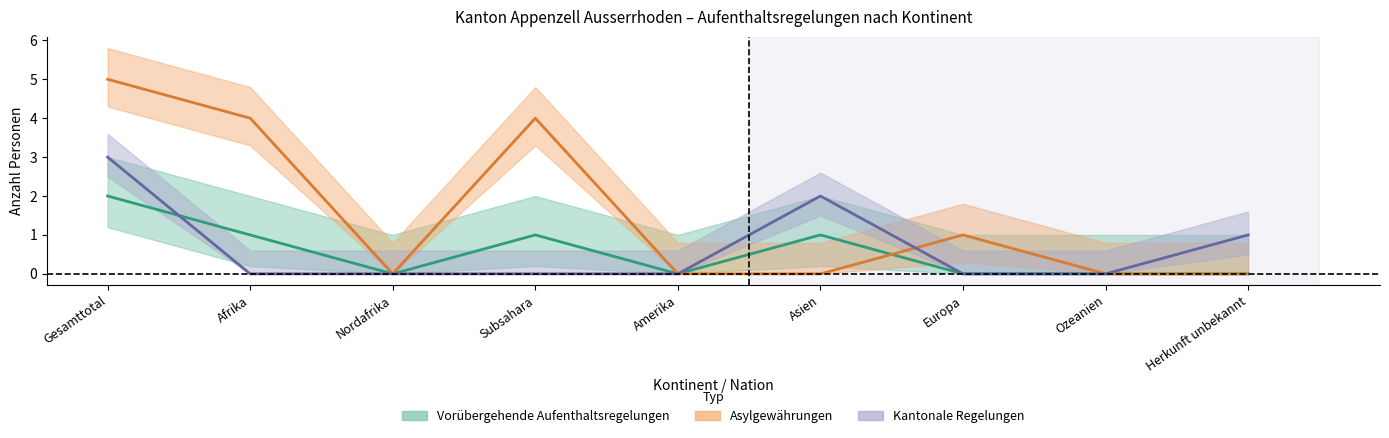

Which series has the largest range (max minus min)?

Asylgewährungen